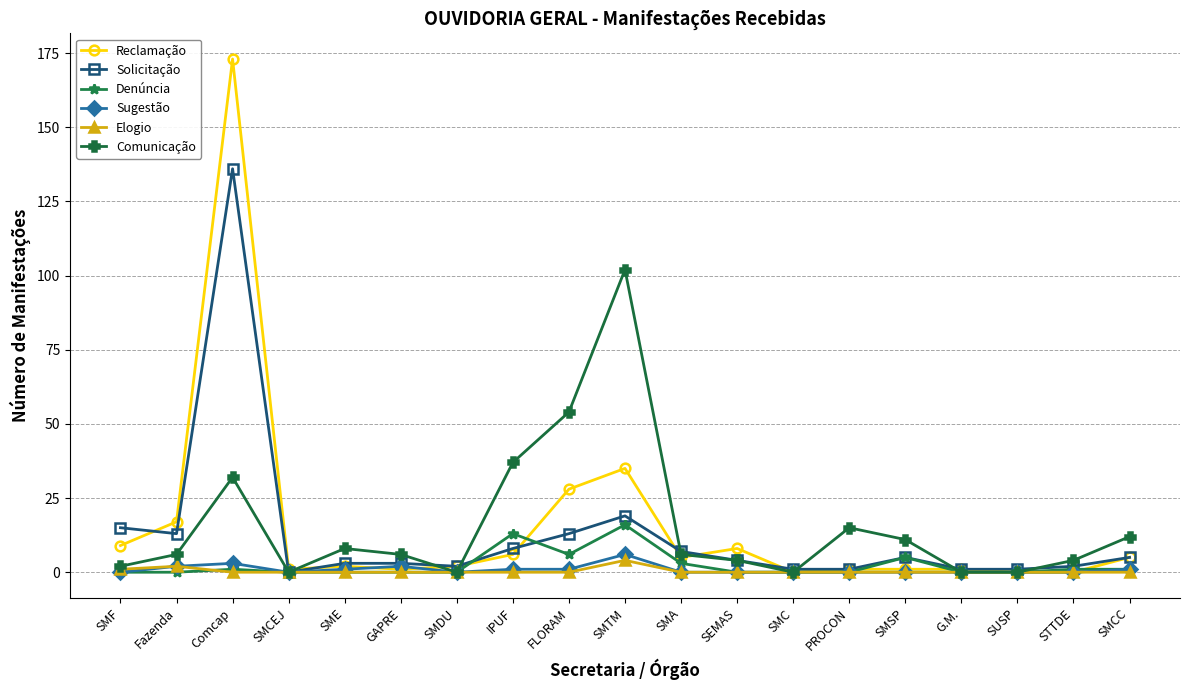

True or false: Reclamação has more than 2 interior local peaks.

True